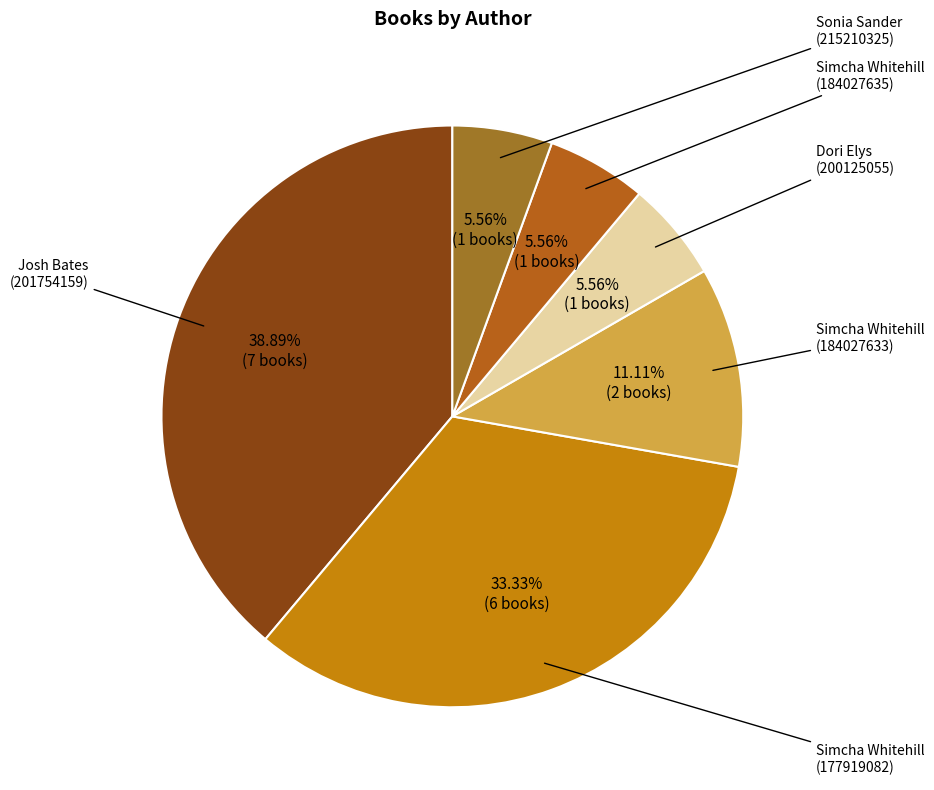

Which slice is the largest?

Josh Bates (201754159)